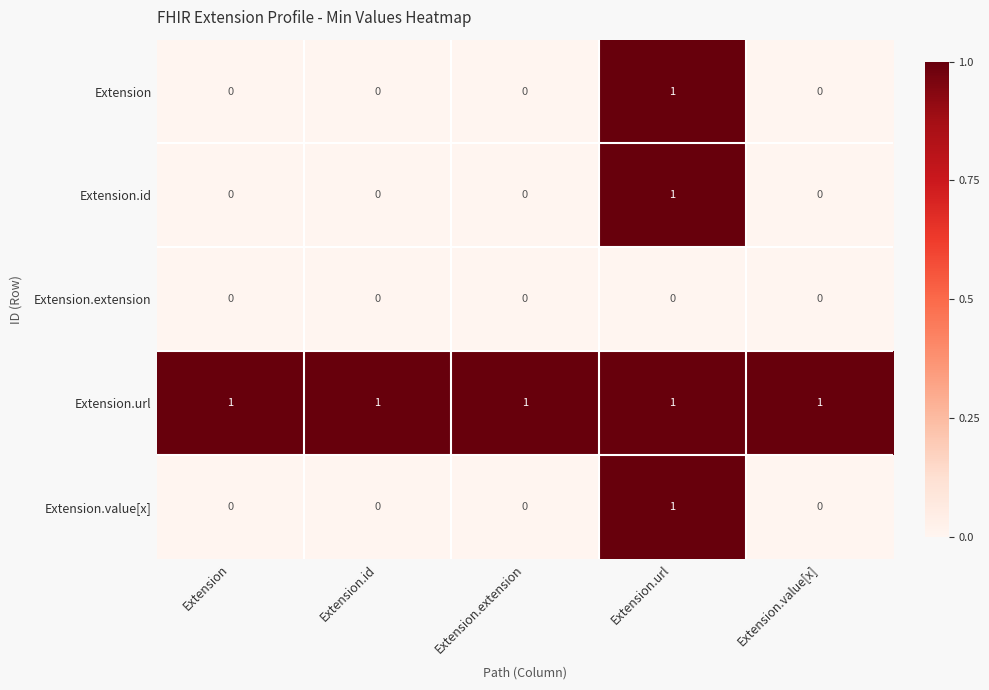

True or false: Extension has a value of 0 at Extension.

True